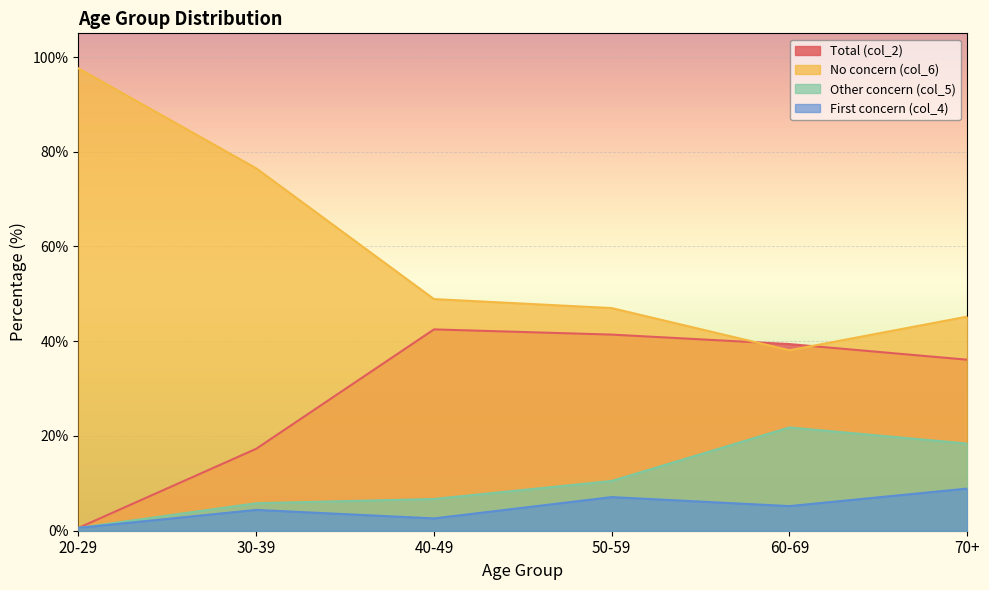

What is the value of the Total (col_2) point at the 5th from the left?

39.4